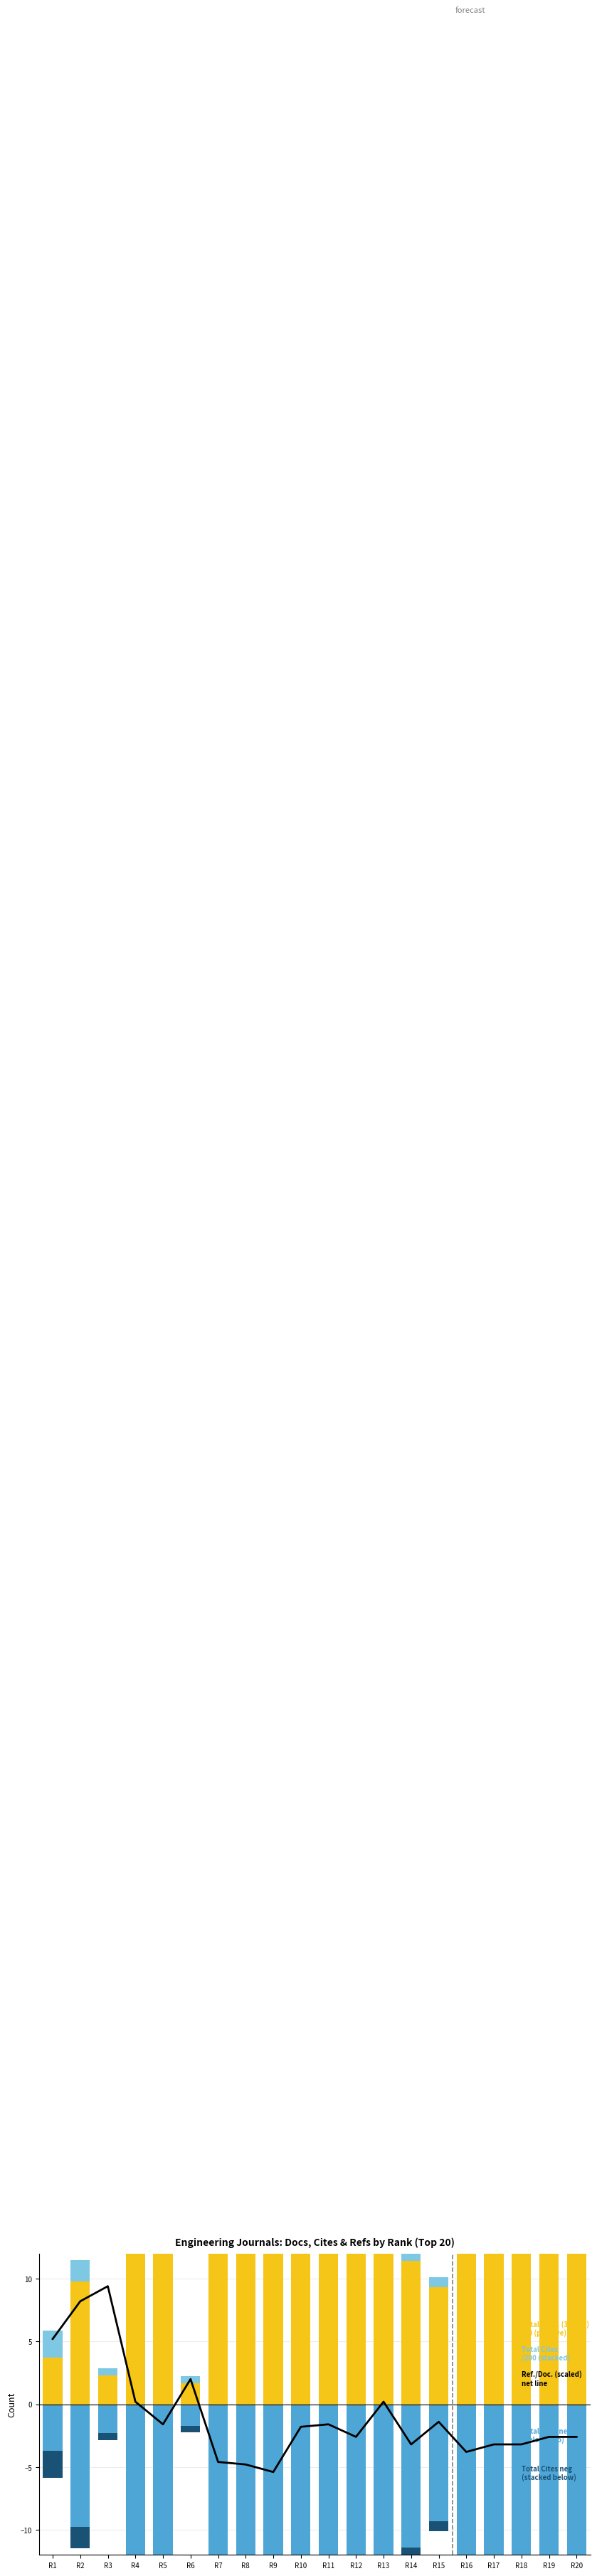

Are the bars horizontal?

No